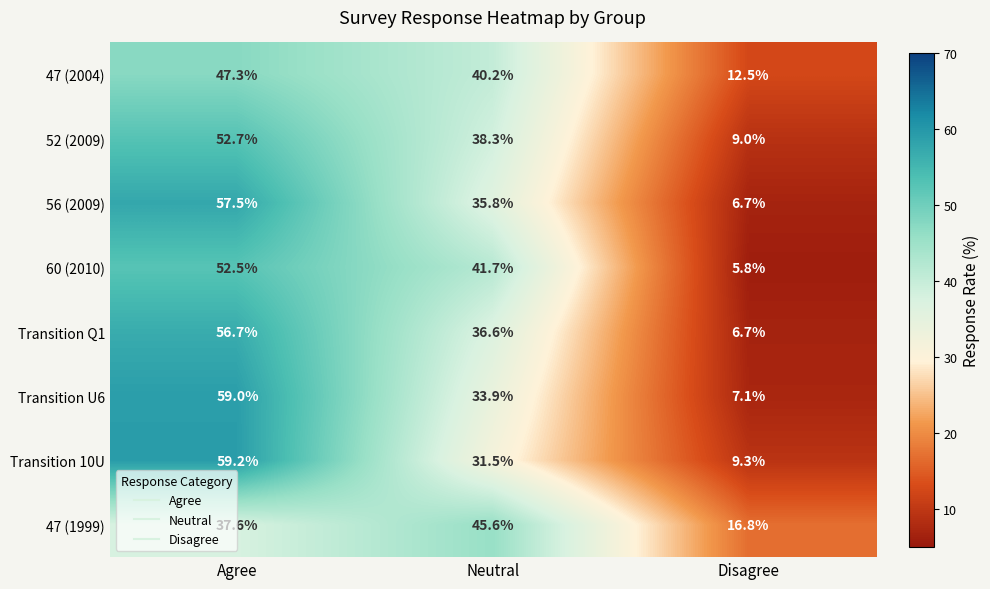

What is the total value across all series at Neutral?

303.6